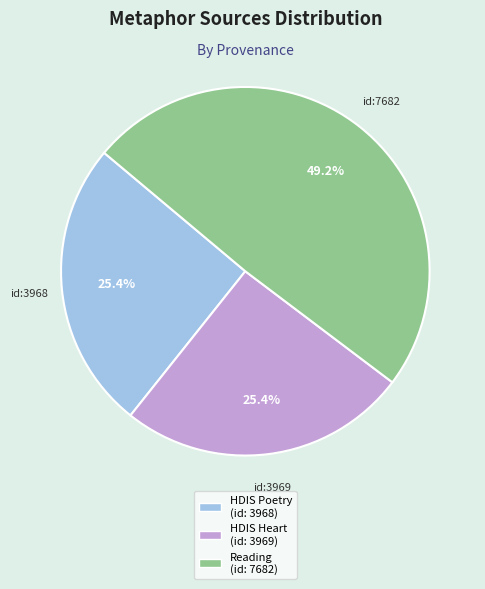

Count the number of slices in the pie.

3